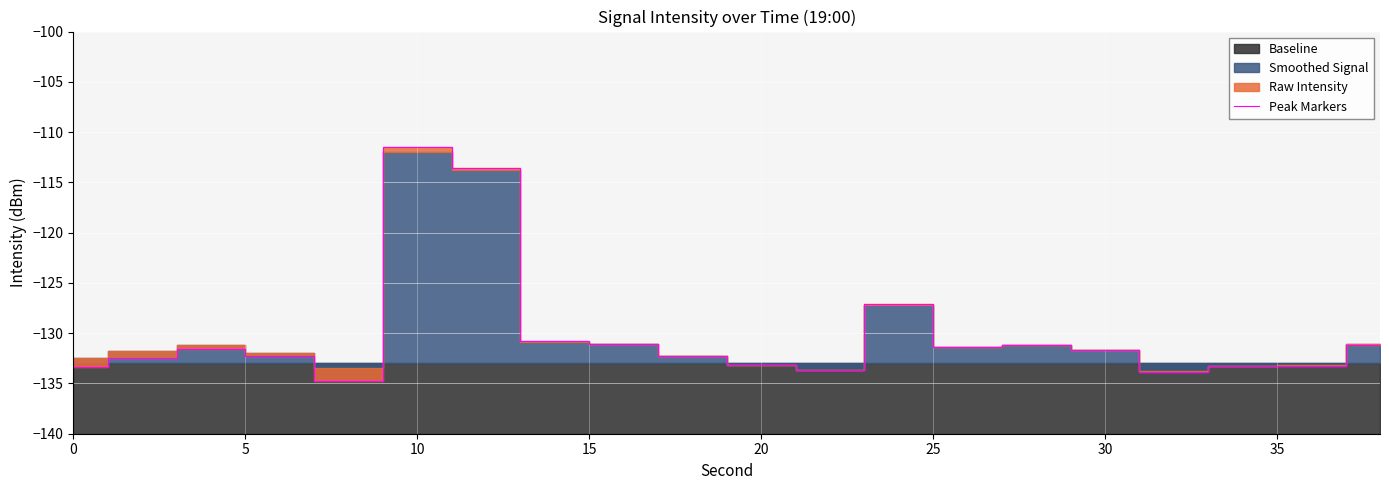

What is the average value?

-130.2